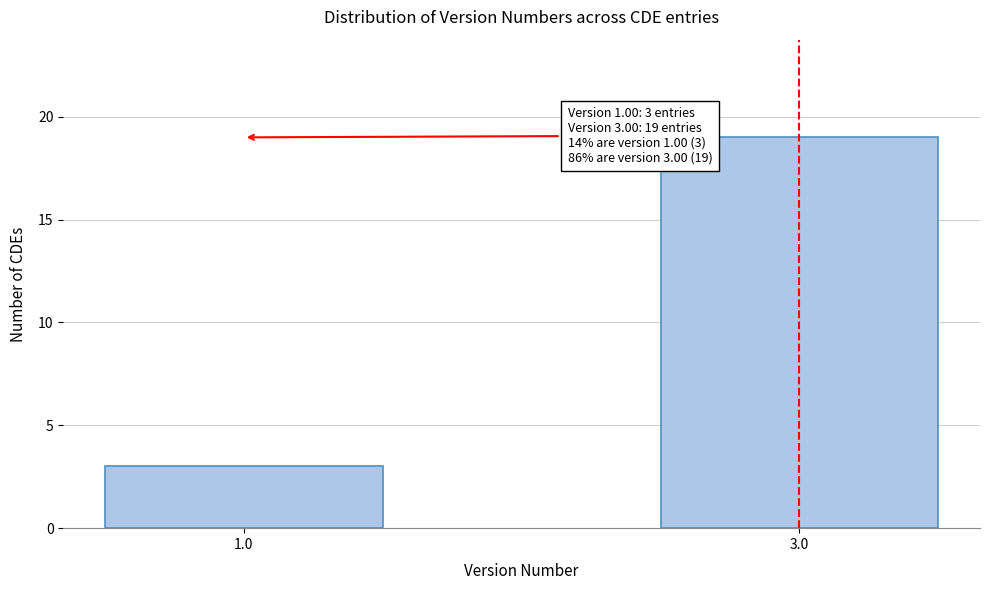

Reading left to right, extract all data points from this chart.

1.0=3	3.0=19